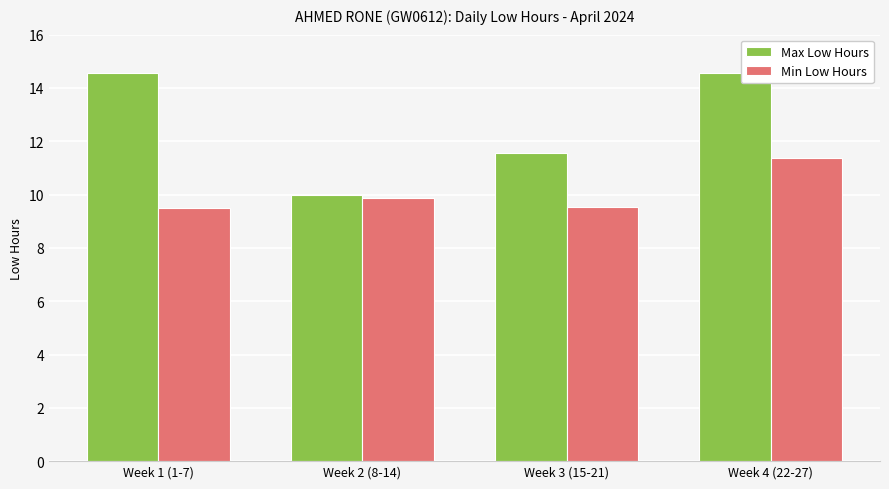

Which series has the largest total across all categories?

Max Low Hours